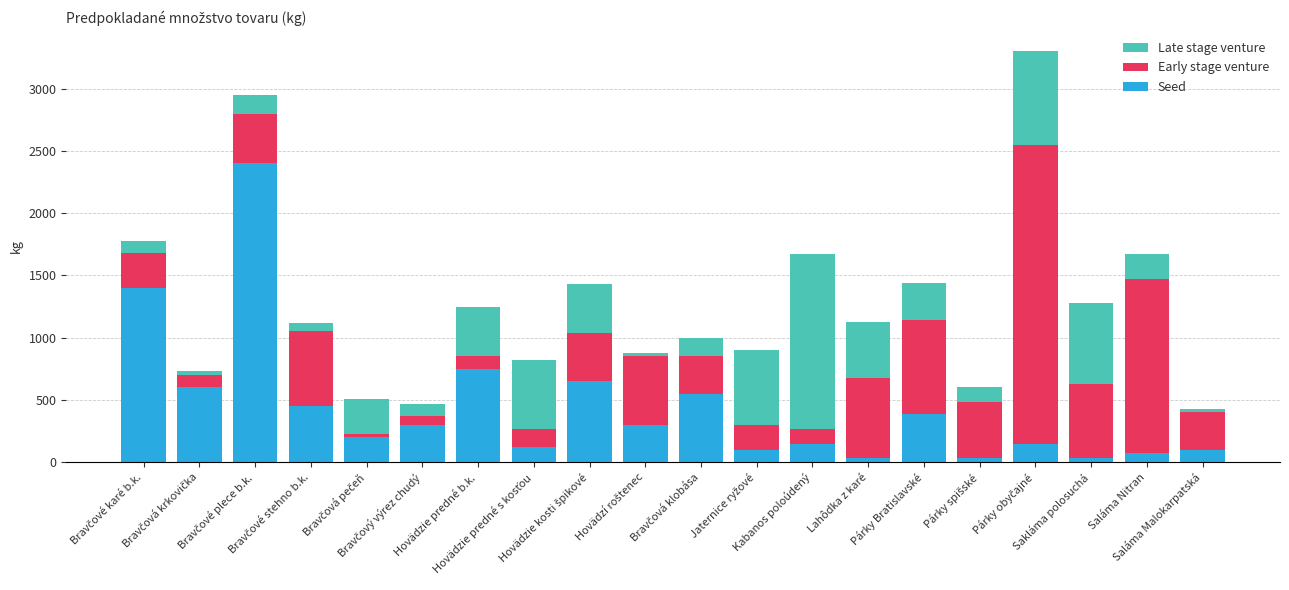

What is the difference between the maximum and minimum values in the Seed series?

2370